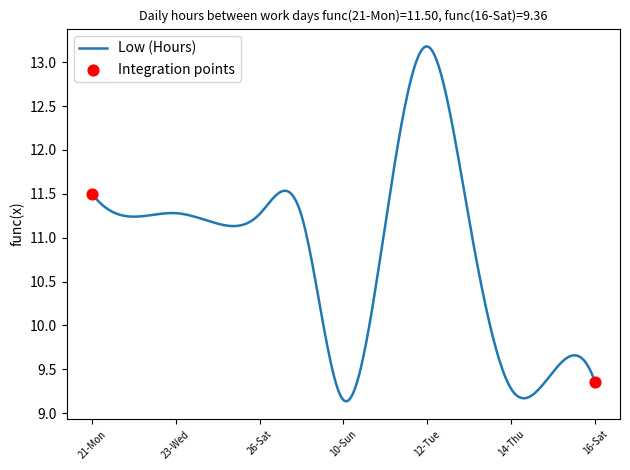

What is the difference between the maximum and minimum values?

4.0